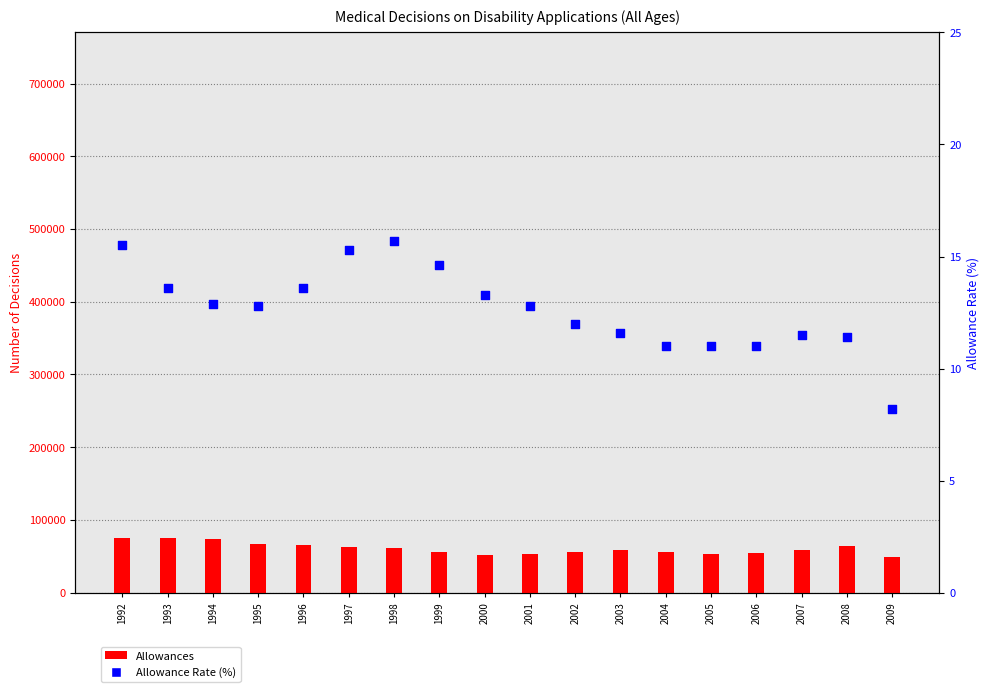

Is the value of Allowance Rate (%) at 2008 greater than the value of Allowances at 2005?

No